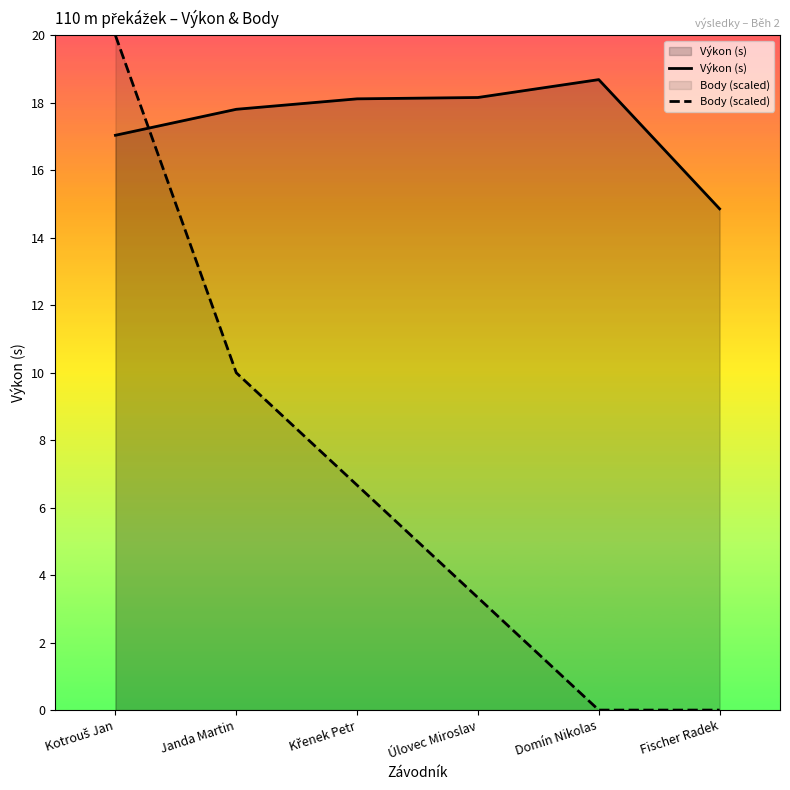

Read the Výkon (s) value at Janda Martin.

17.8